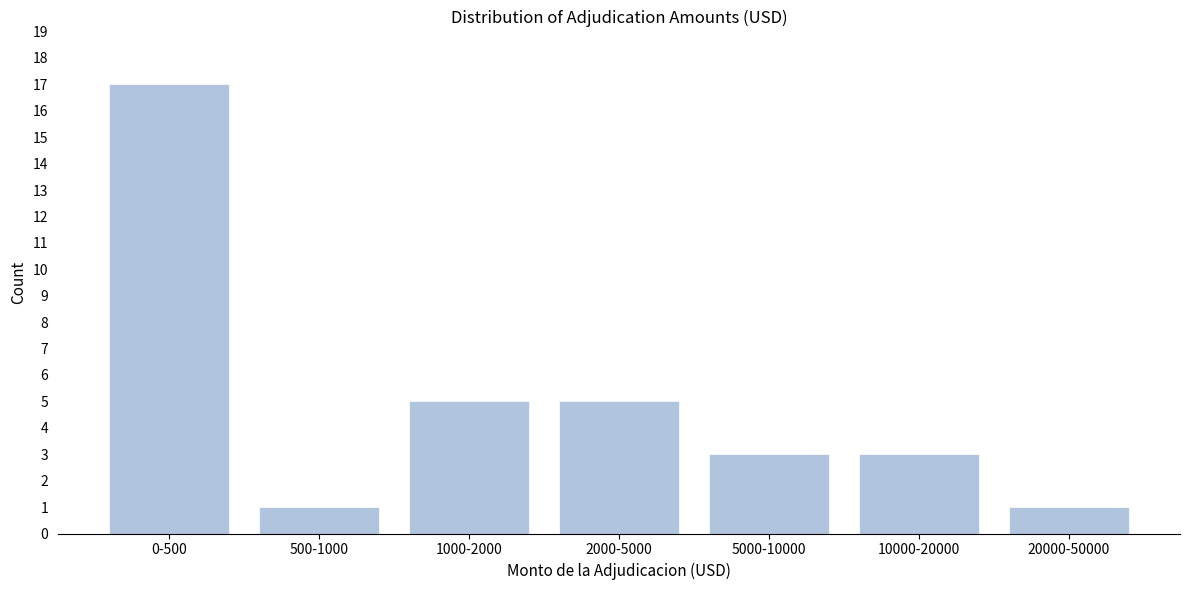

Reading left to right, what are all the values shown in this chart?

17	1	5	5	3	3	1